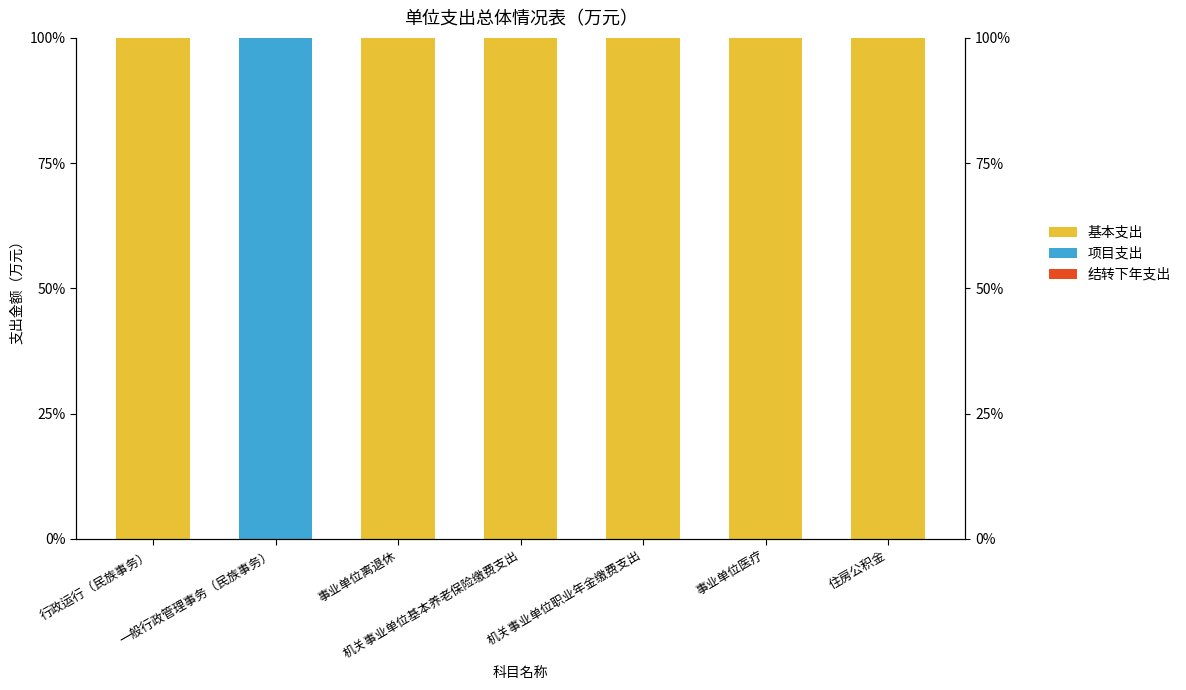

Count the number of categories in the chart.

7